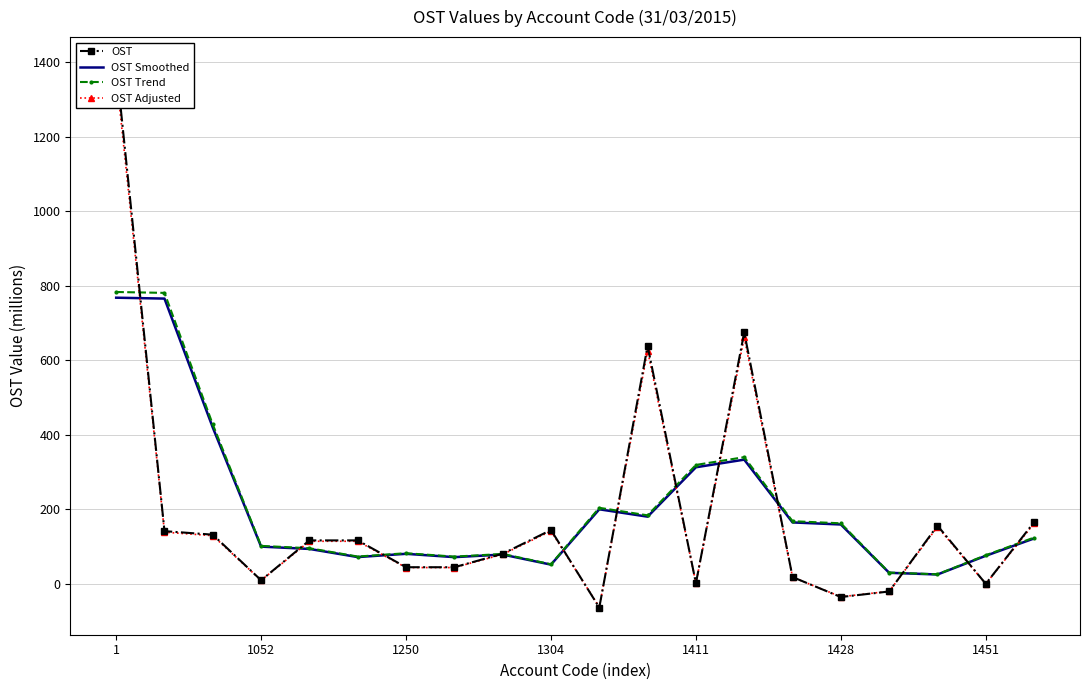

What is the average value of the OST Adjusted series?

184.3